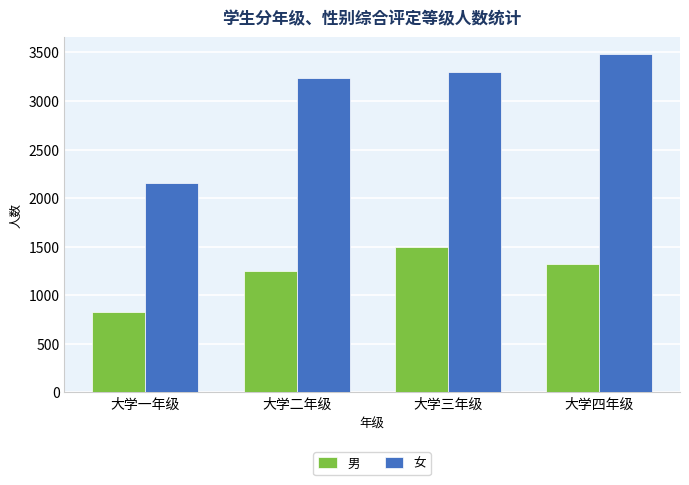

How many groups of bars are there?

4